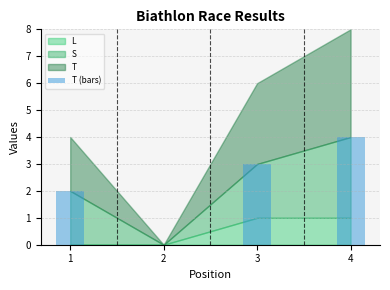

Which label corresponds to the largest value in the chart?

4